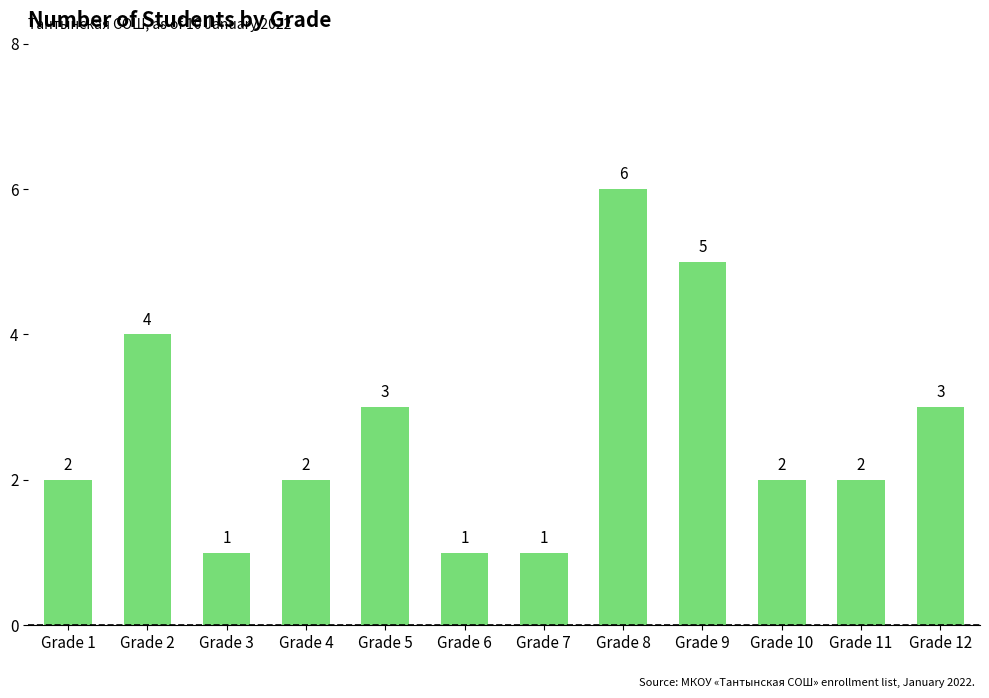

At which category does the chart reach its peak across all series?

Grade 8